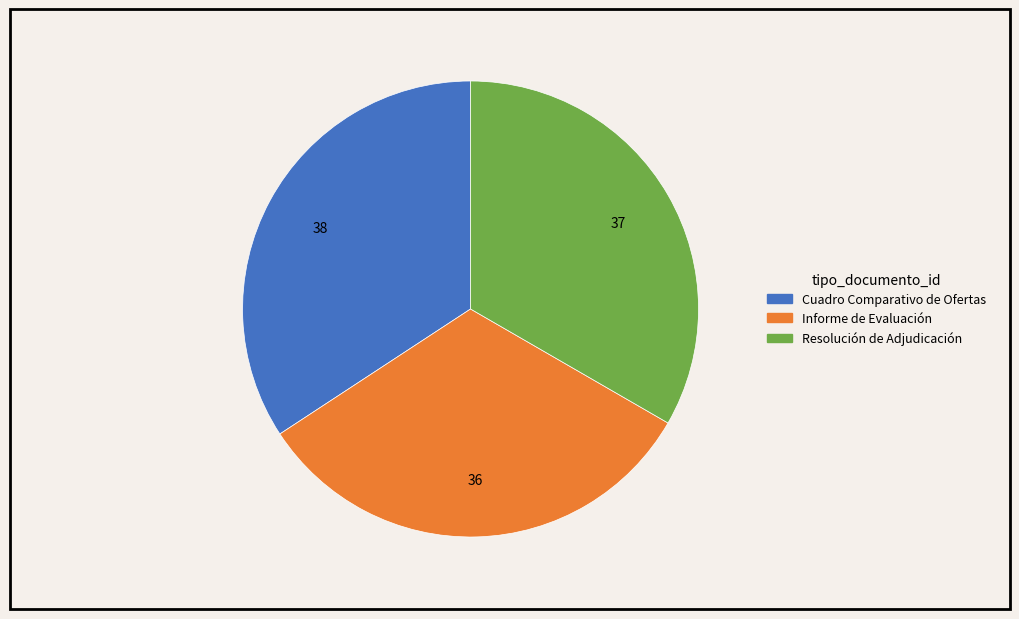

Is it true that Cuadro Comparativo de Ofertas is 34% of the pie?

True